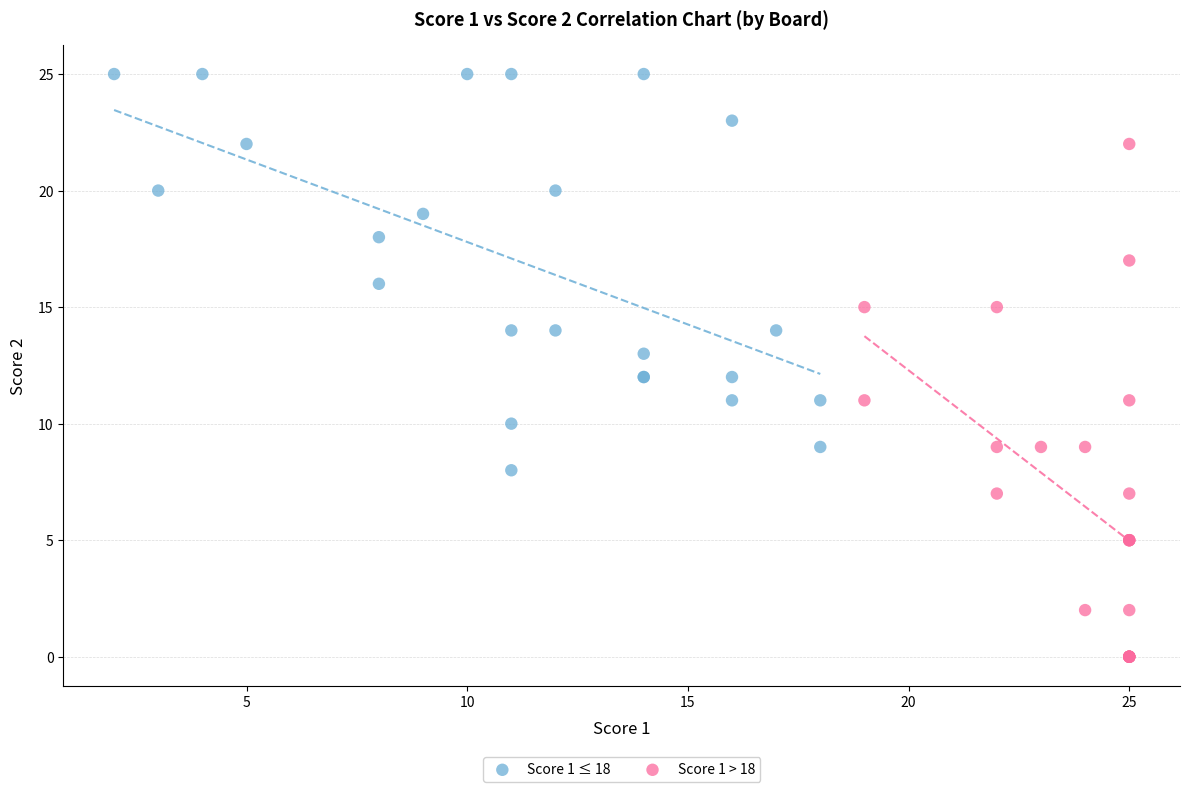

Which series has the widest spread of Y values?

Score 1 > 18